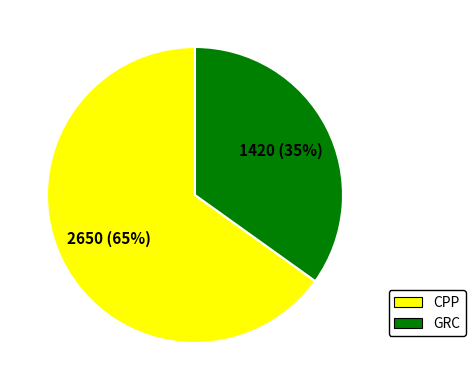

Which slice is the largest?

CPP